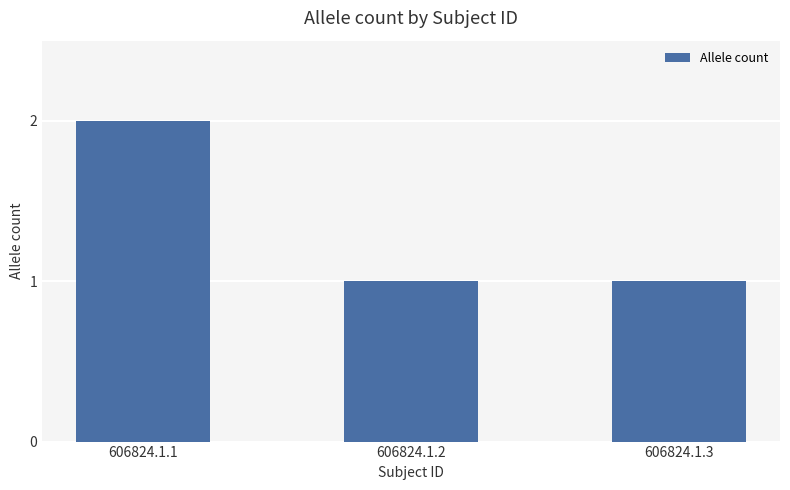

Reading right to left, extract all data points from this chart.

606824.1.3=1	606824.1.2=1	606824.1.1=2